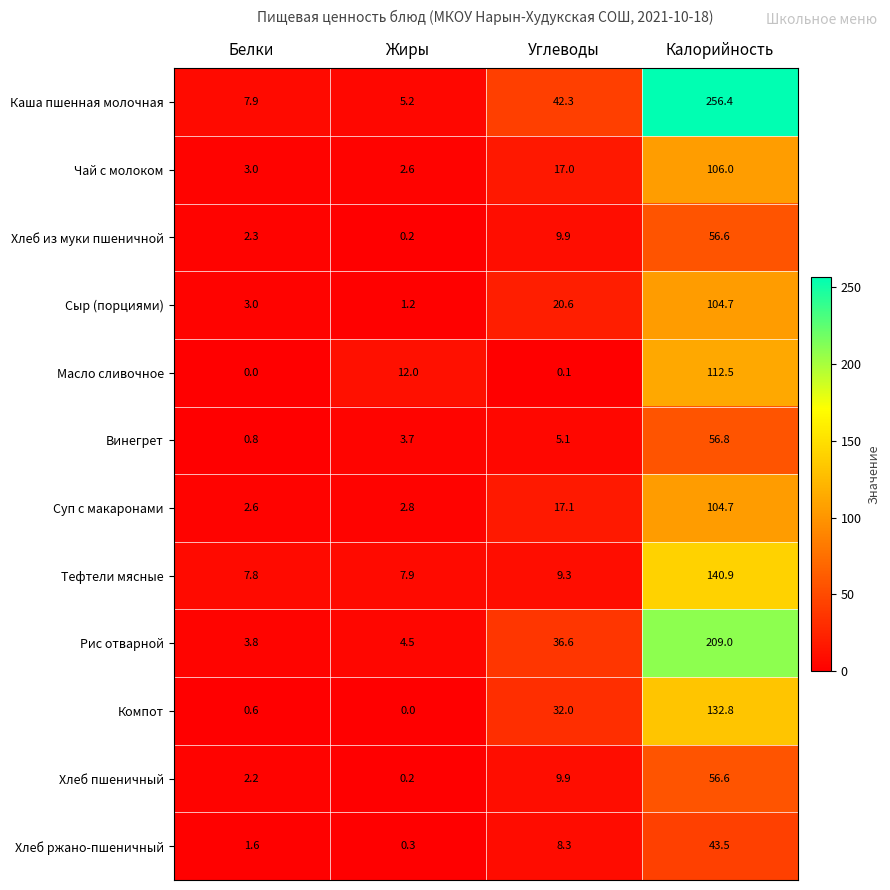

What is the difference between the second highest and minimum values in the Тефтели мясные series?

1.5